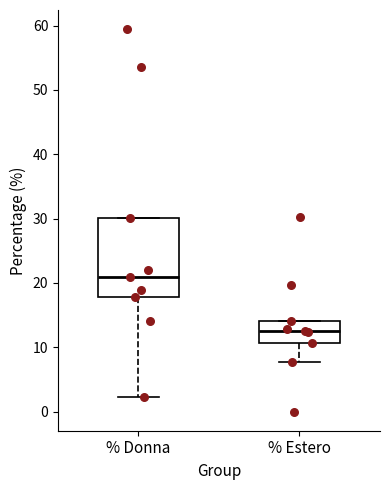

Comparing the boxes themselves (not the whiskers), which one is the tallest?

% Donna